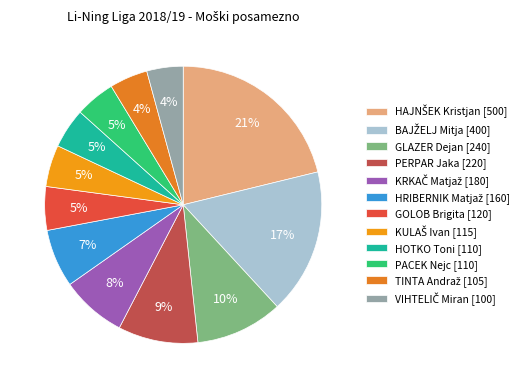

True or false: GLAZER Dejan accounts for 10% of the total.

True